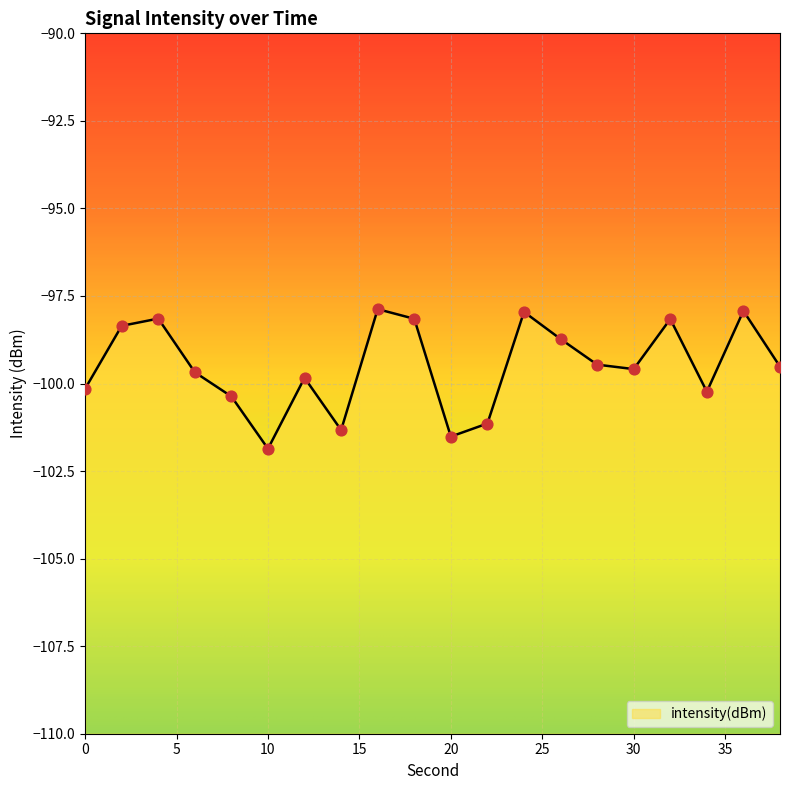

Between 8 and 2, which is larger?

2